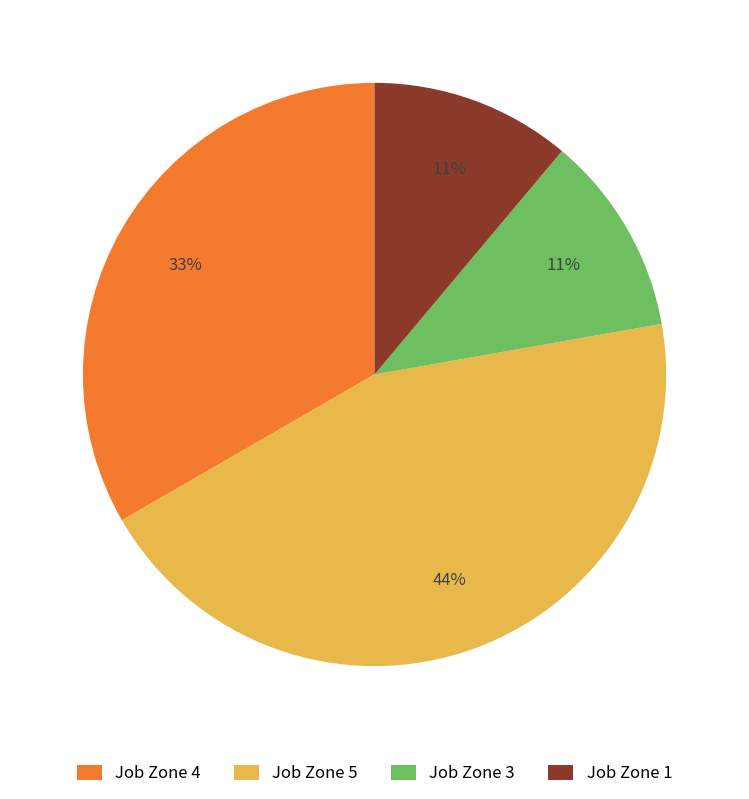

The Job Zone 5 slice represents 54% of the pie. True or false?

False